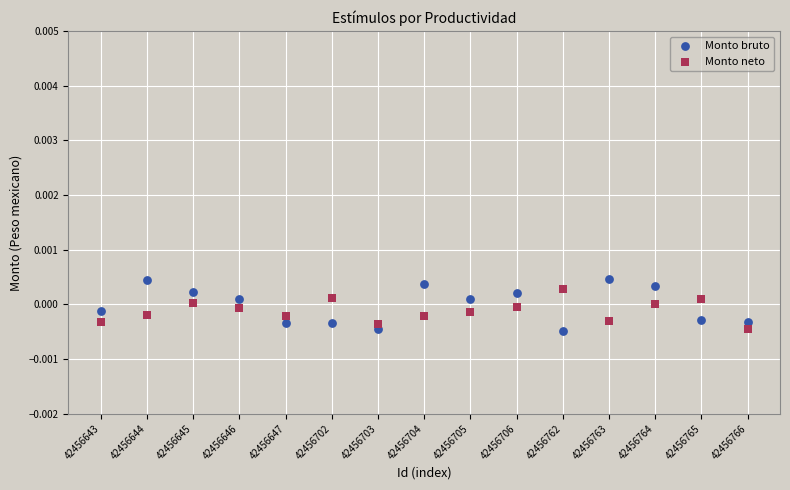

Which series has the largest Y range (max minus min)?

Monto bruto